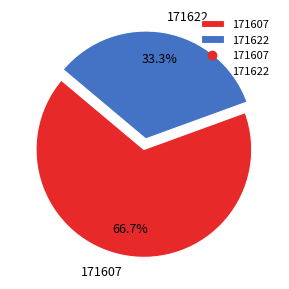

To the nearest percent, what portion does 171622 represent?

33%